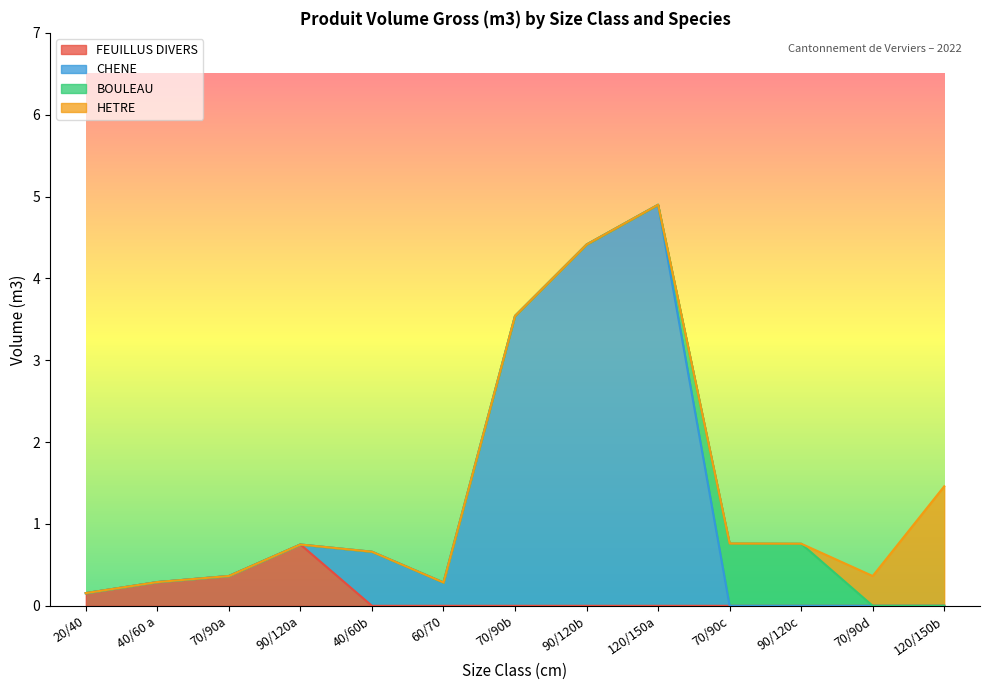

The value of FEUILLUS DIVERS at 70/90c is 0.0. True or false?

True